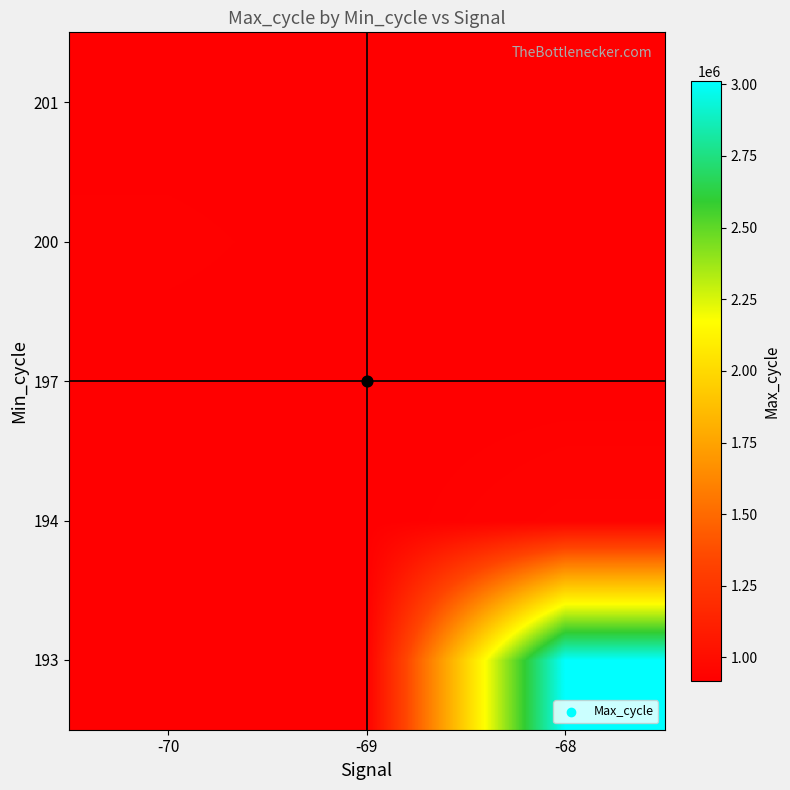

Which series has the largest range (max minus min)?

193